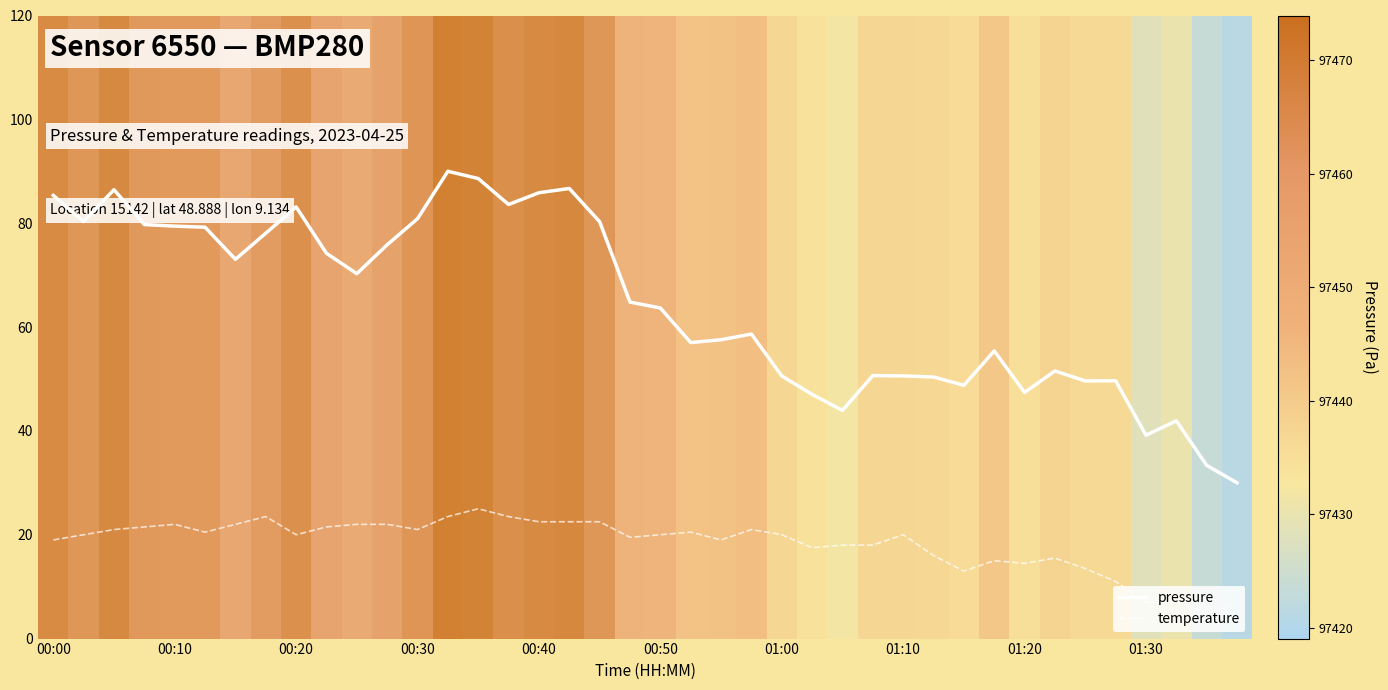

True or false: temperature and pressure cross at least once.

False